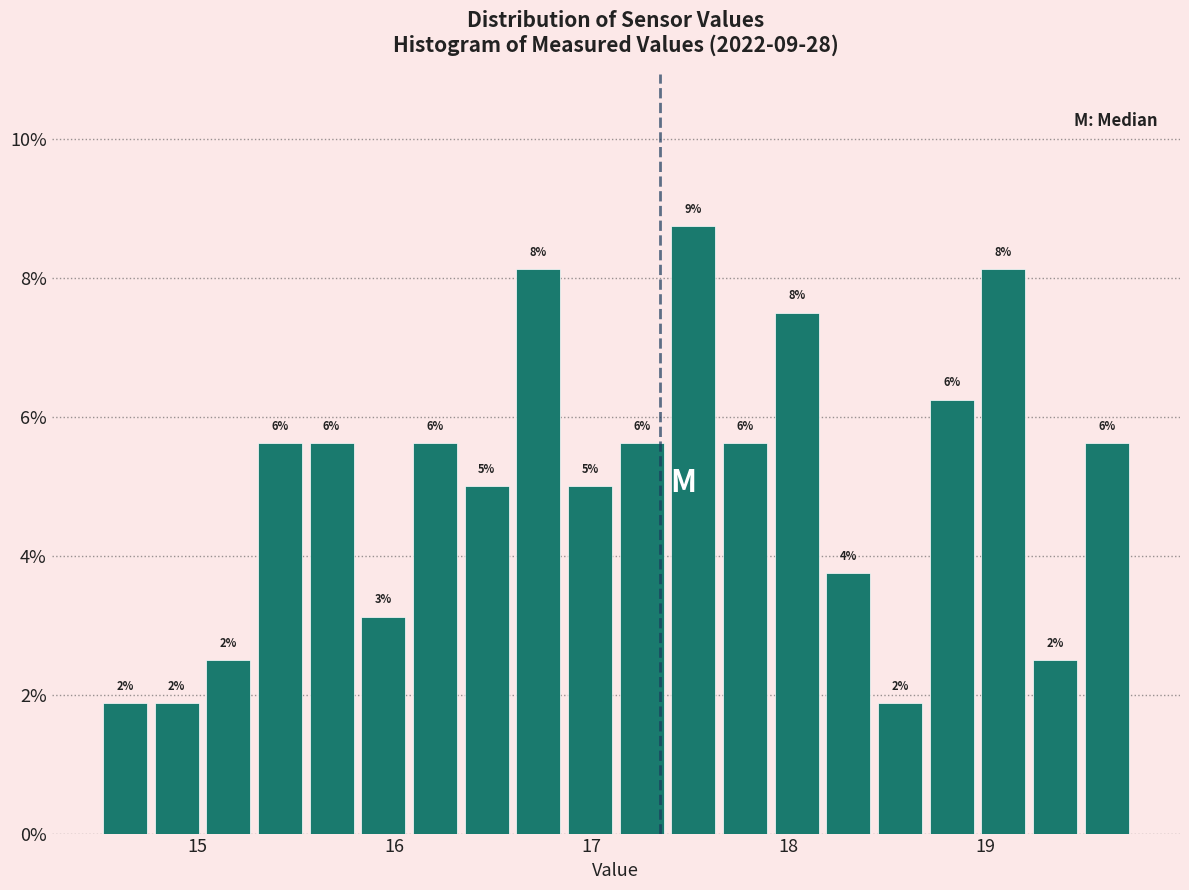

Around what value on the x-axis is the tallest bar? Give the approximate position of its centre, as read against the axis.

17.5